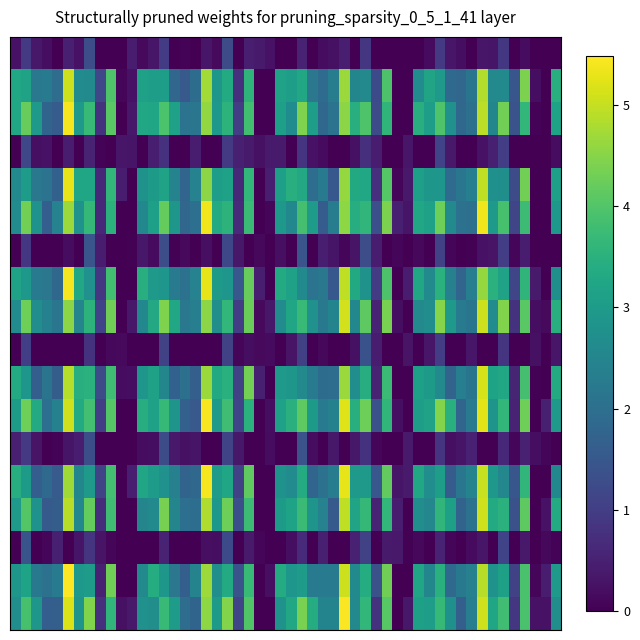

What is the greatest value displayed?

5